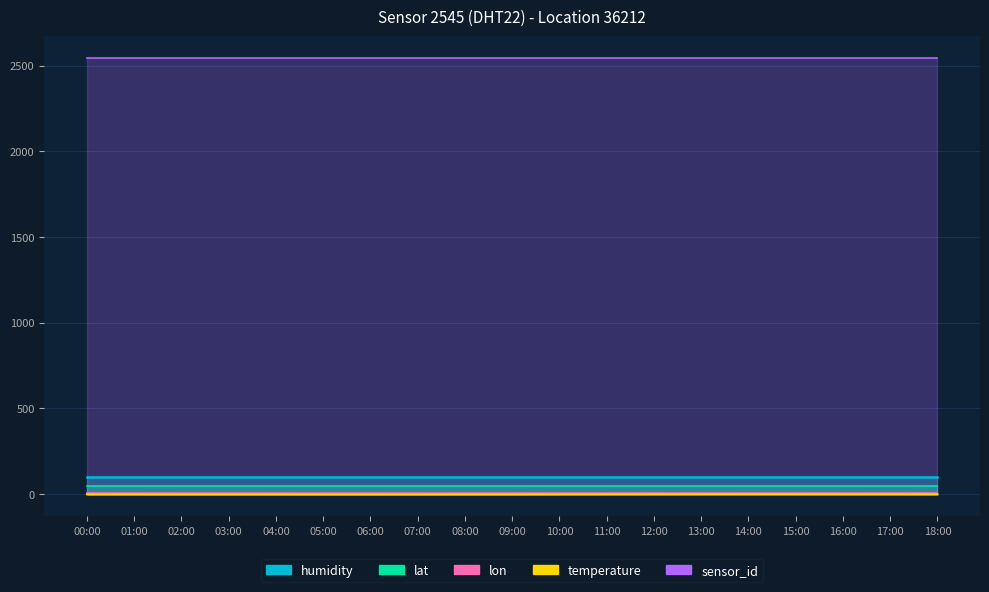

What is the maximum value shown in the chart?

2545.0